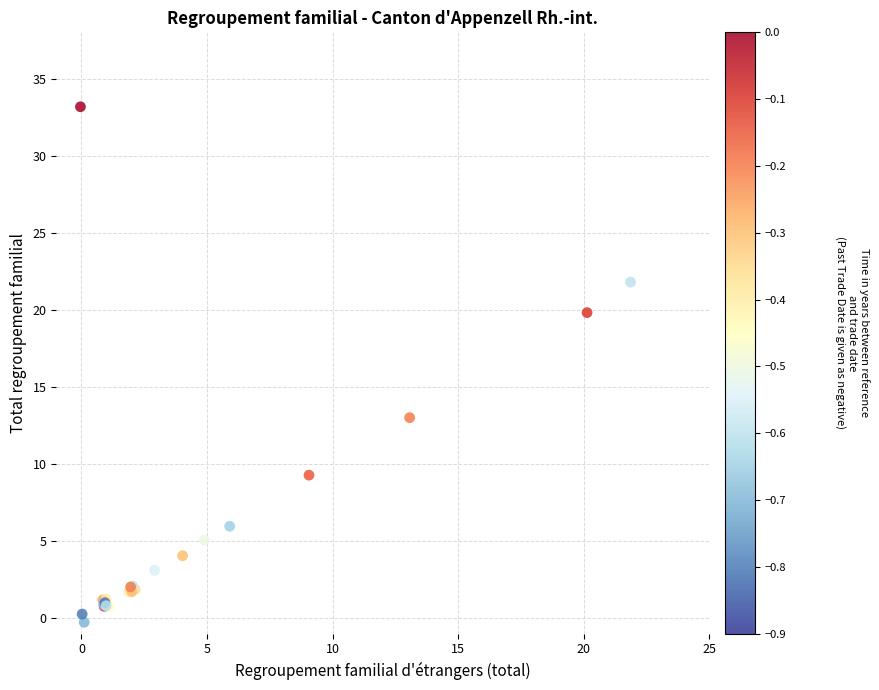

What Y value in the scatter plot is closest to 16?

13.0